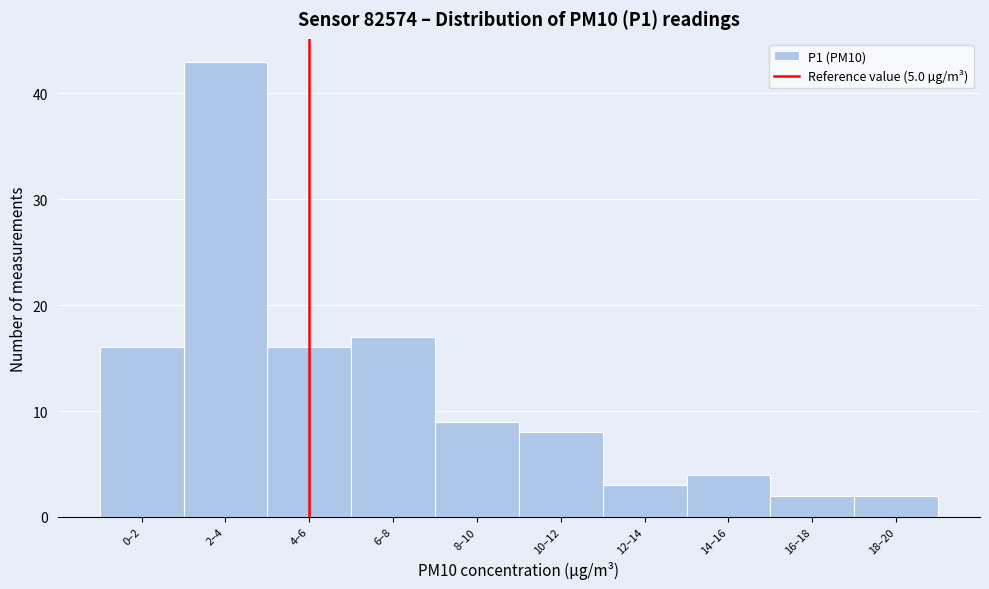

Reading right to left, extract all data points from this chart.

2	2	4	3	8	9	17	16	43	16